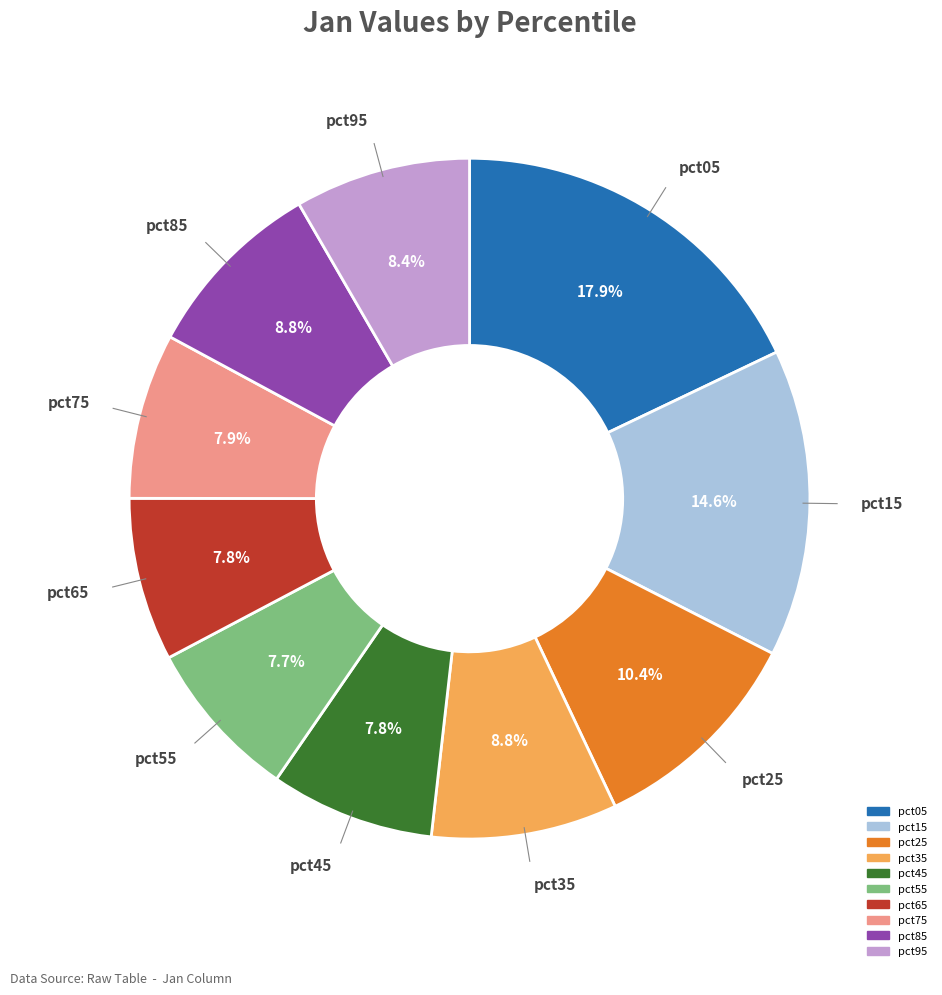

What percentage is the pct55 slice, to the nearest percent?

8%